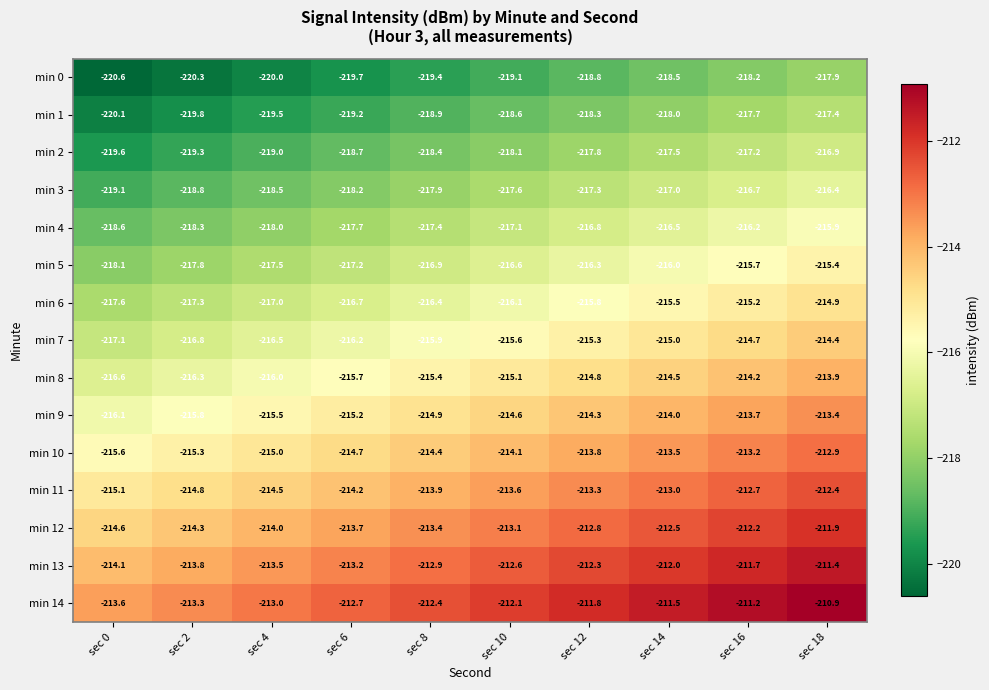

At which category does the chart reach its peak across all series?

sec 18